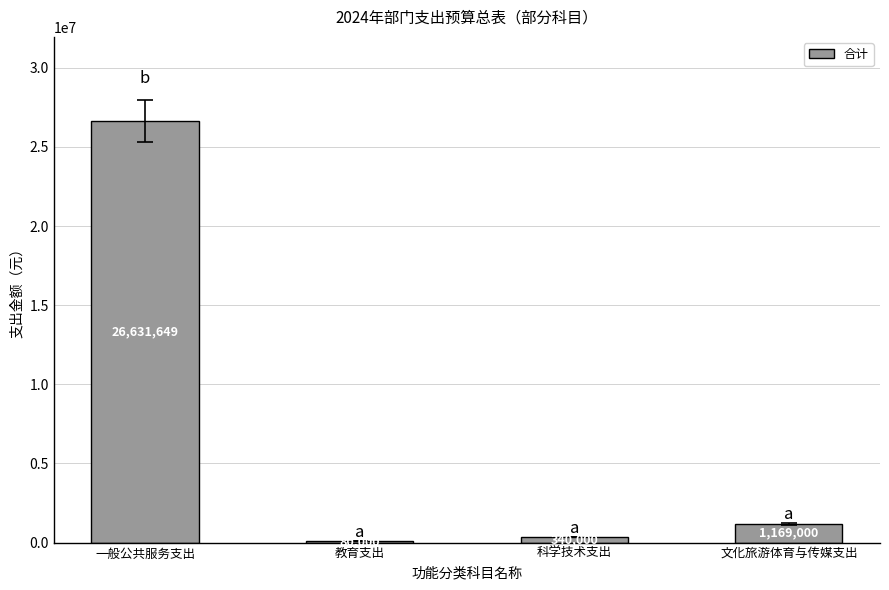

What is the approximate value at 一般公共服务支出?

26631649.0